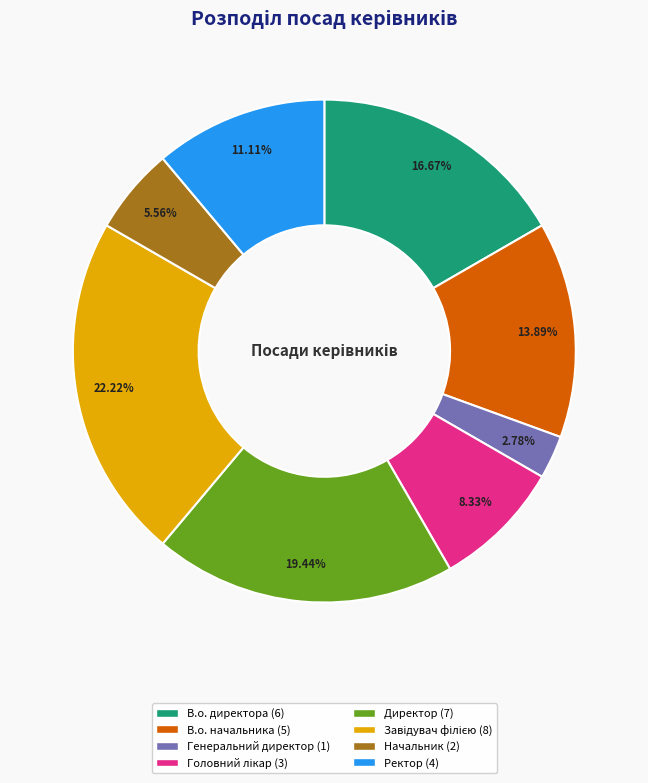

How many slices are in this pie chart?

8